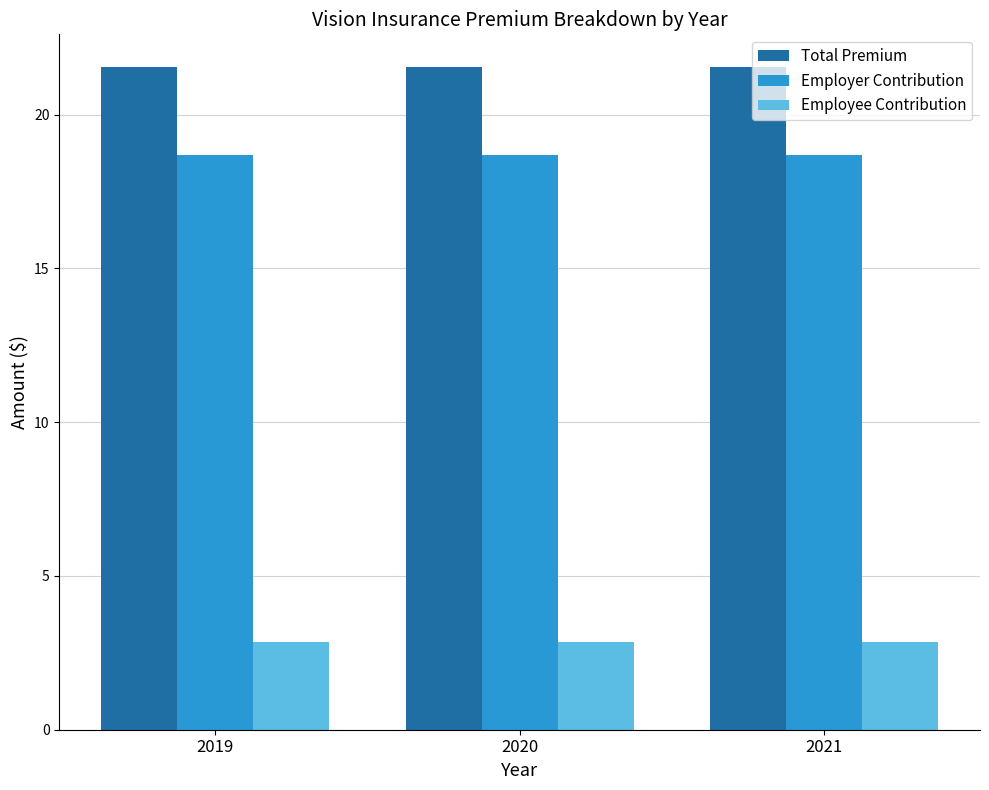

The Employer Contribution series shows 25.8 at 2019. True or false?

False